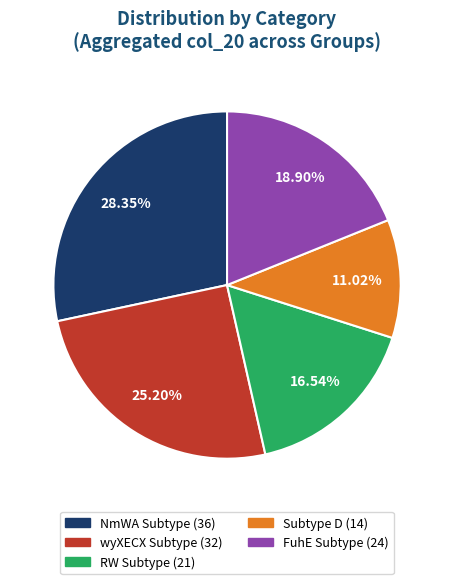

Does any single category account for the majority?

No